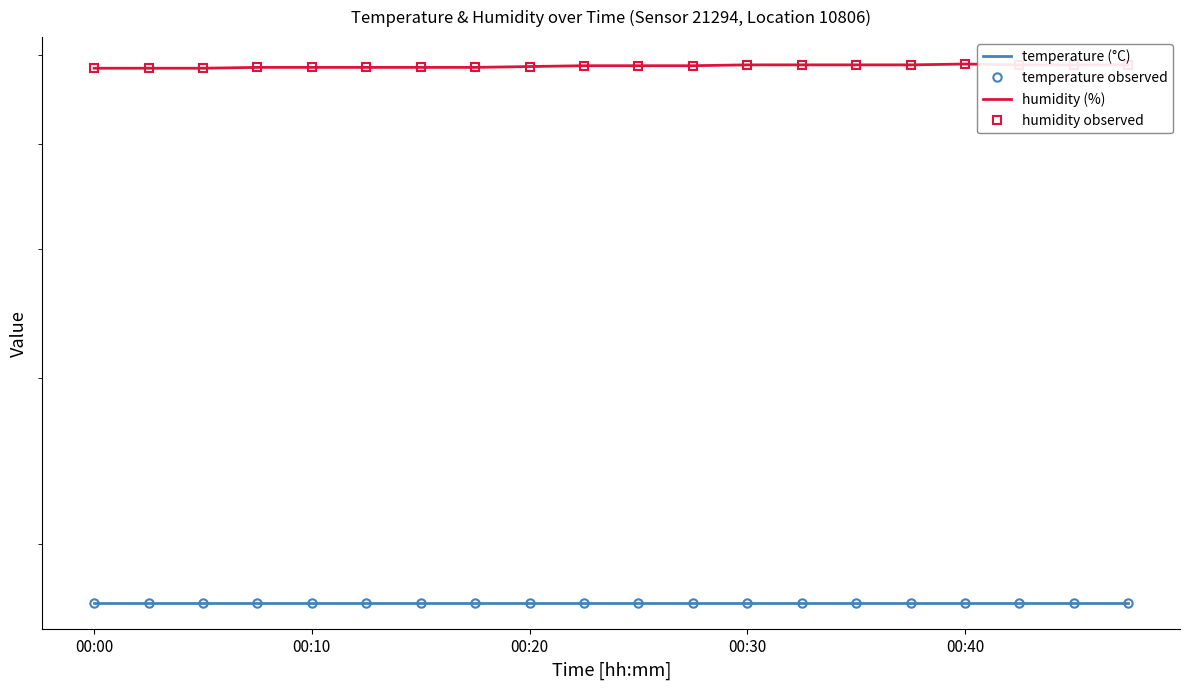

The value of humidity (%) at 13 is 38.1. True or false?

False